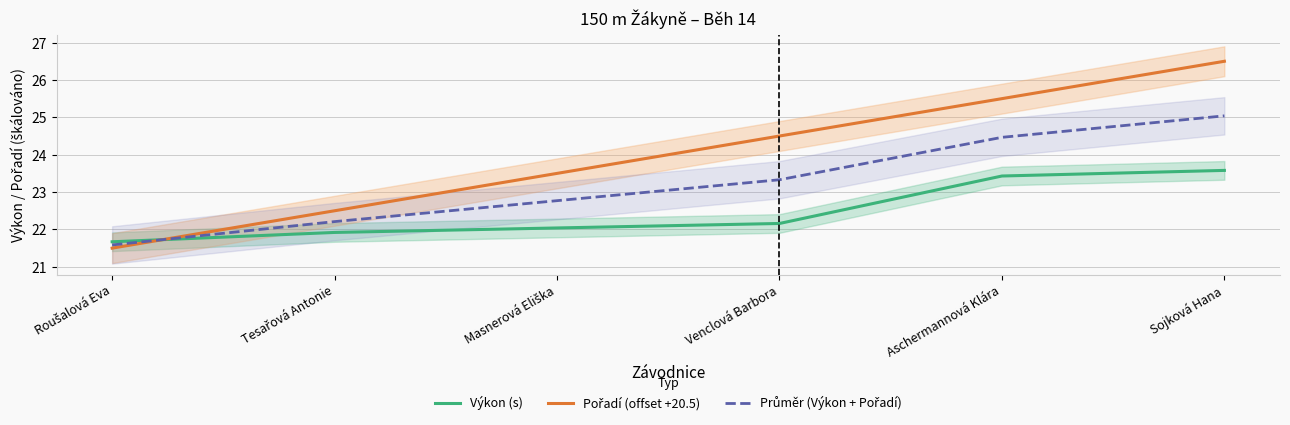

How many series are shown in this chart?

3